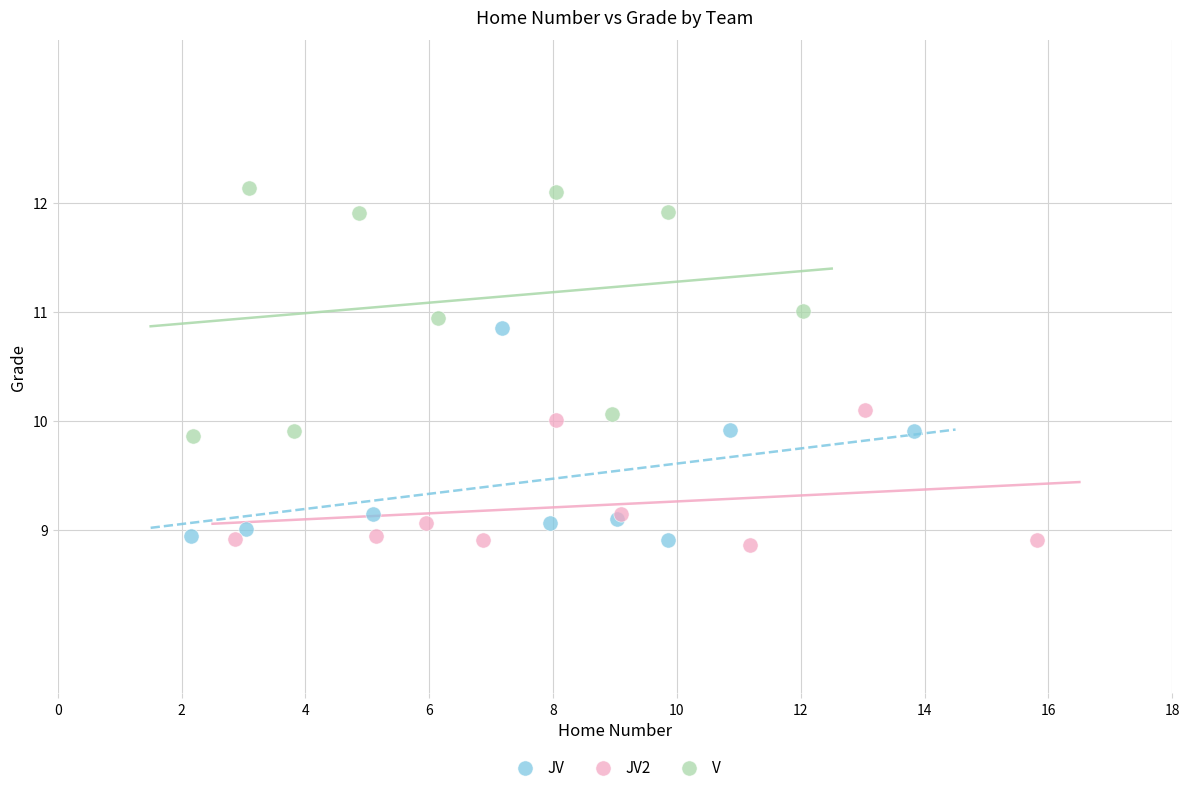

Which series reaches the maximum Y coordinate?

V